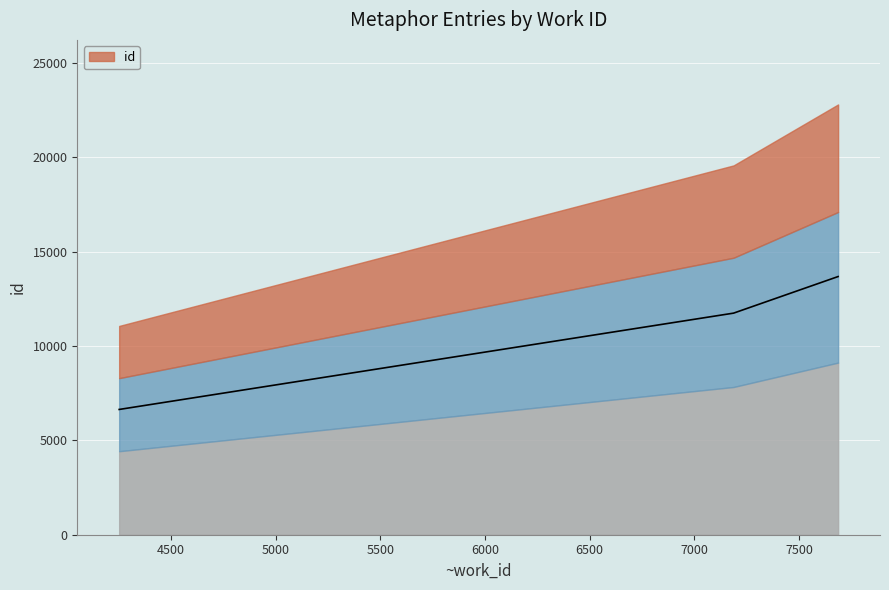

What is the value of the 2nd point from the left?

11748.6